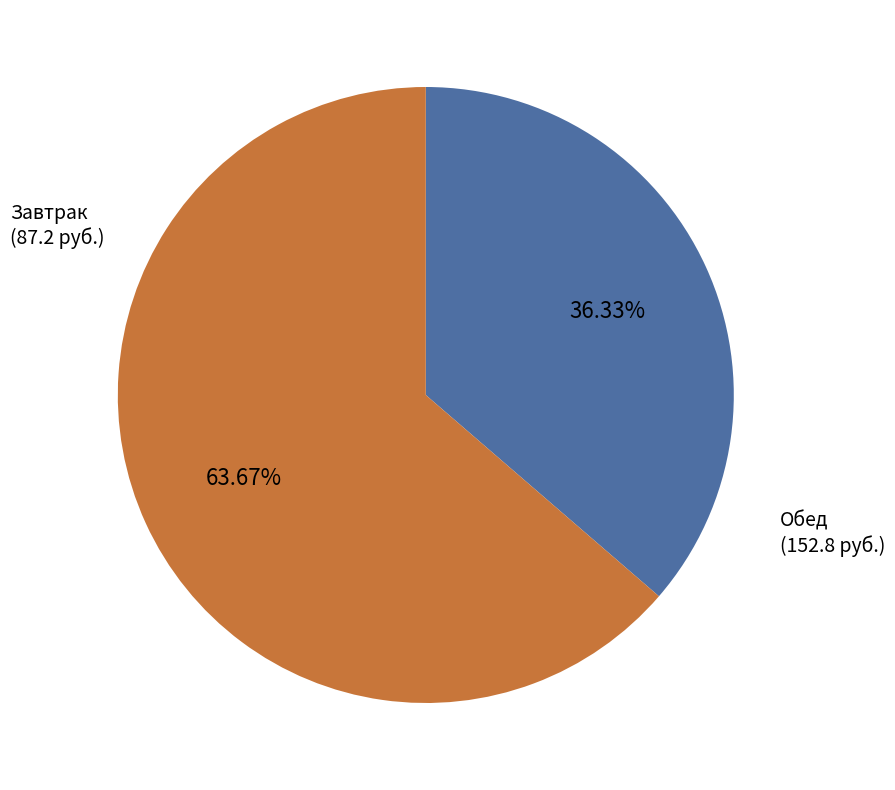

Count the number of slices in the pie.

2